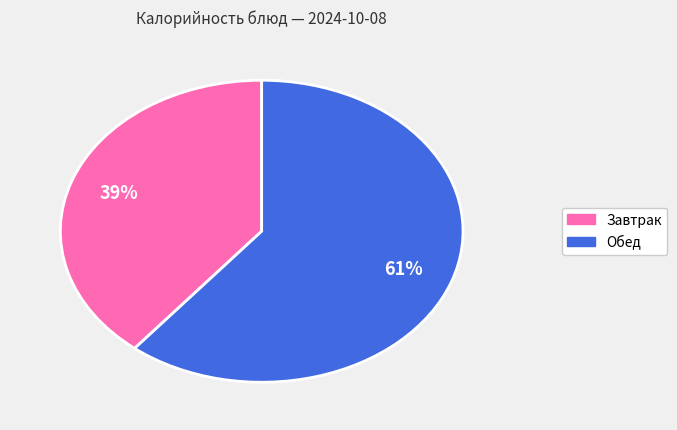

To the nearest percent, what is the difference between the largest and smallest slice percentages?

22%